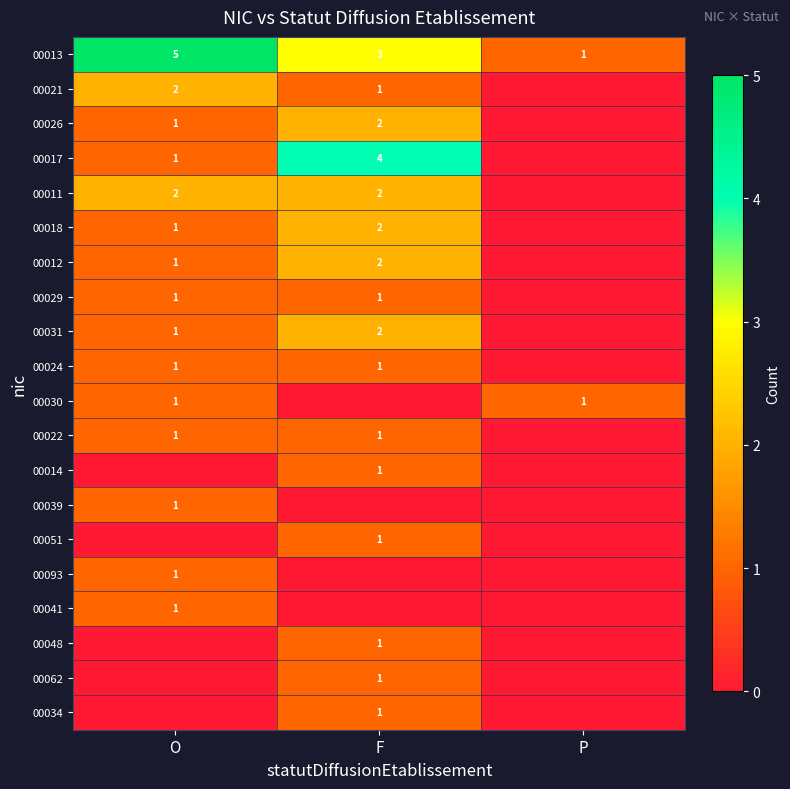

Is it true that 00041 equals 2 at O?

False